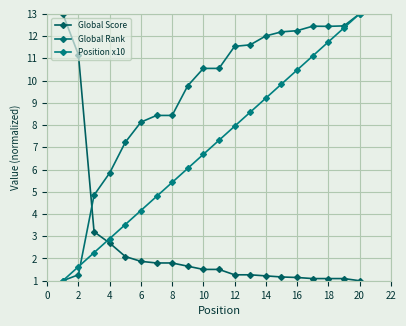

How many lines are shown in the chart?

3